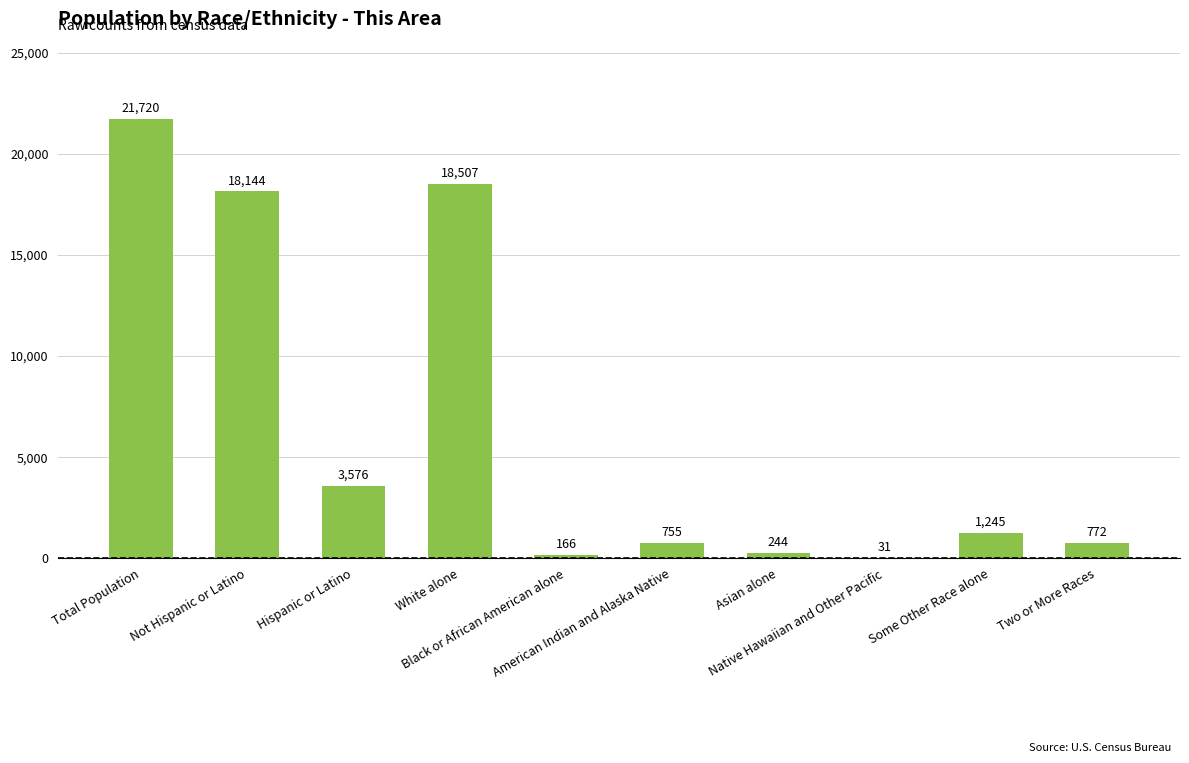

What is the change in value from White alone to Black or African American alone?

-18341